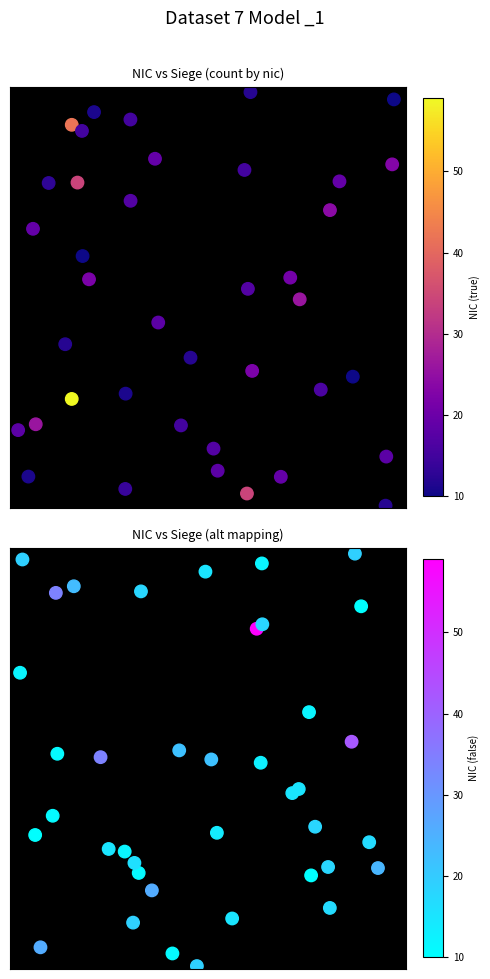

What is the difference between the second highest and minimum values in the true series?

37.6